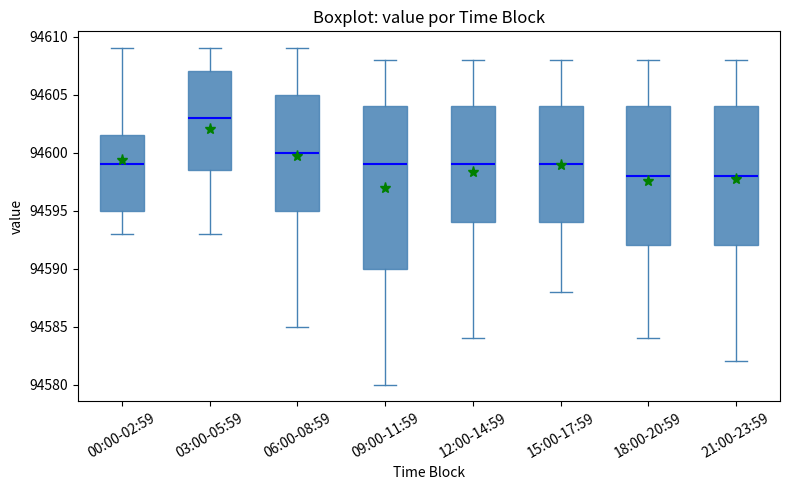

Which box is the tallest, from its lower edge to its upper edge?

09:00-11:59